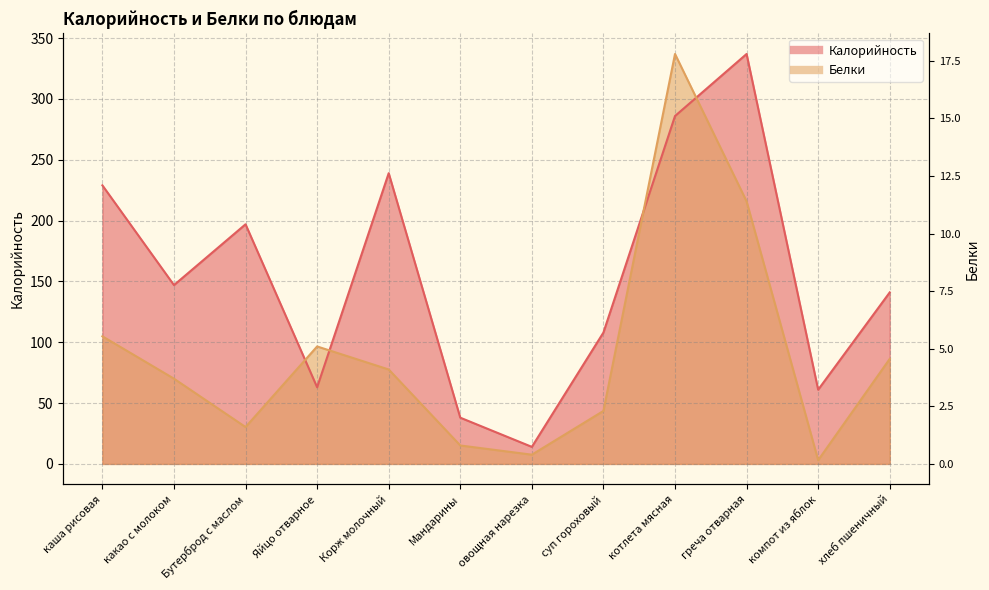

Which series has the widest spread of values?

Белки